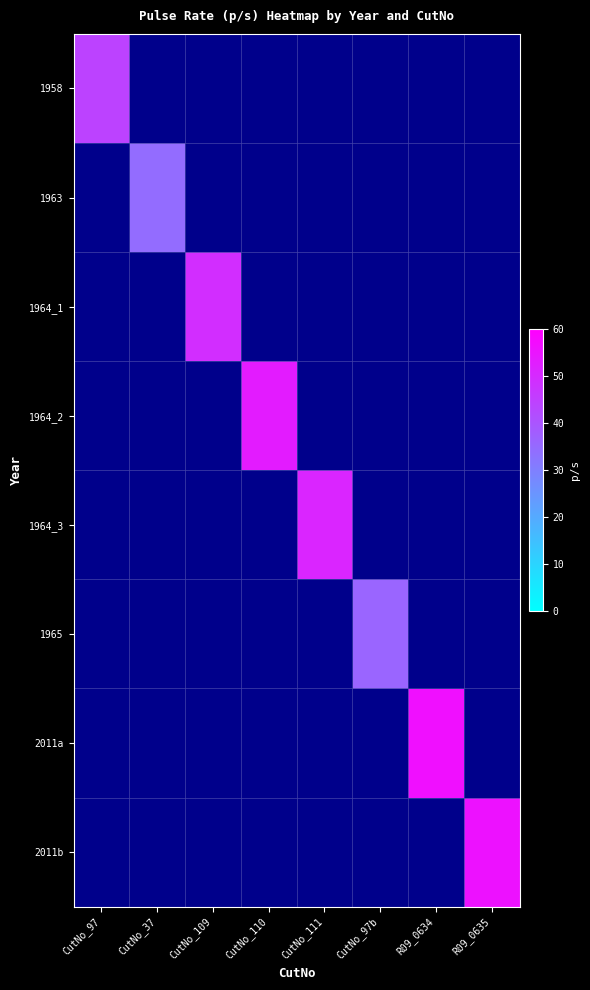

Is the value of 1958 at R09_0635 greater than the value of 1964_1 at R09_0634?

No